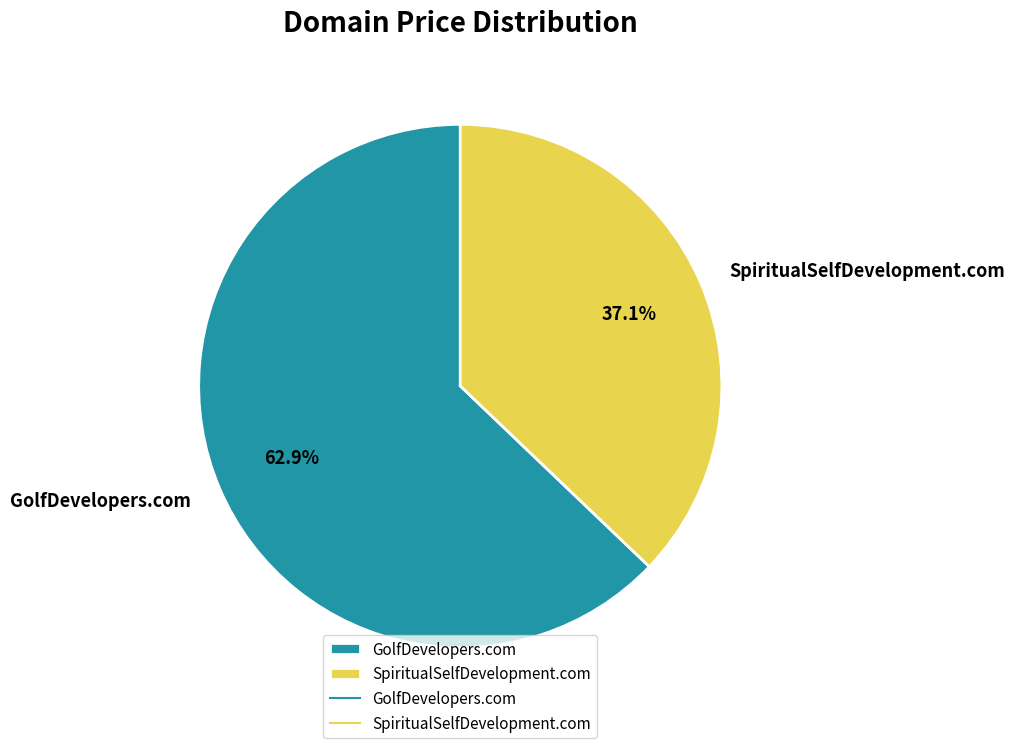

True or false: GolfDevelopers.com accounts for 63% of the total.

True